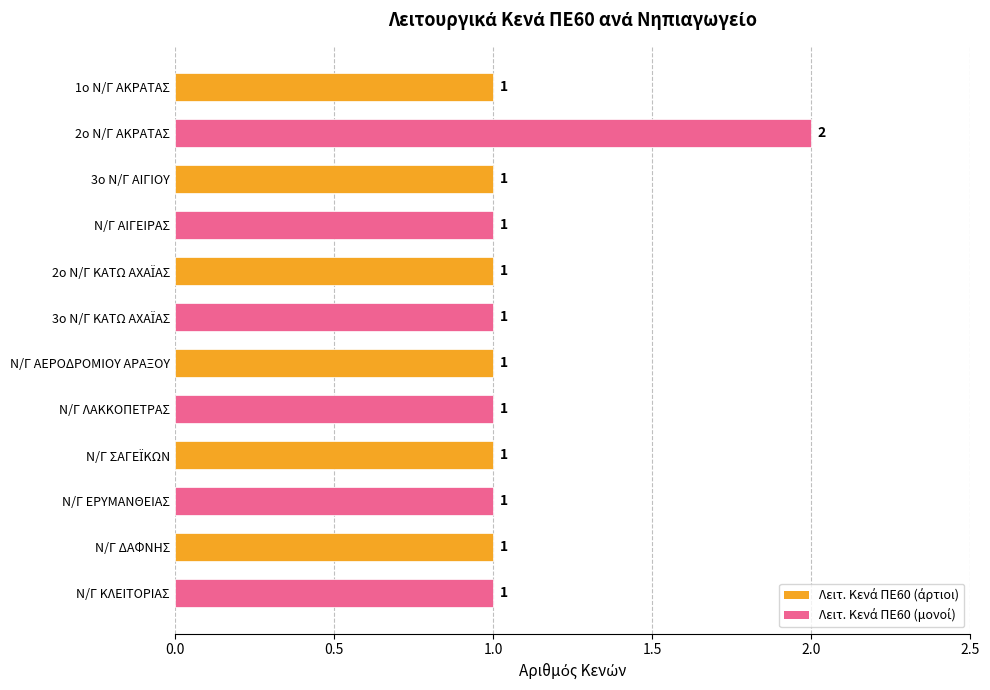

How many bars are there in total?

12